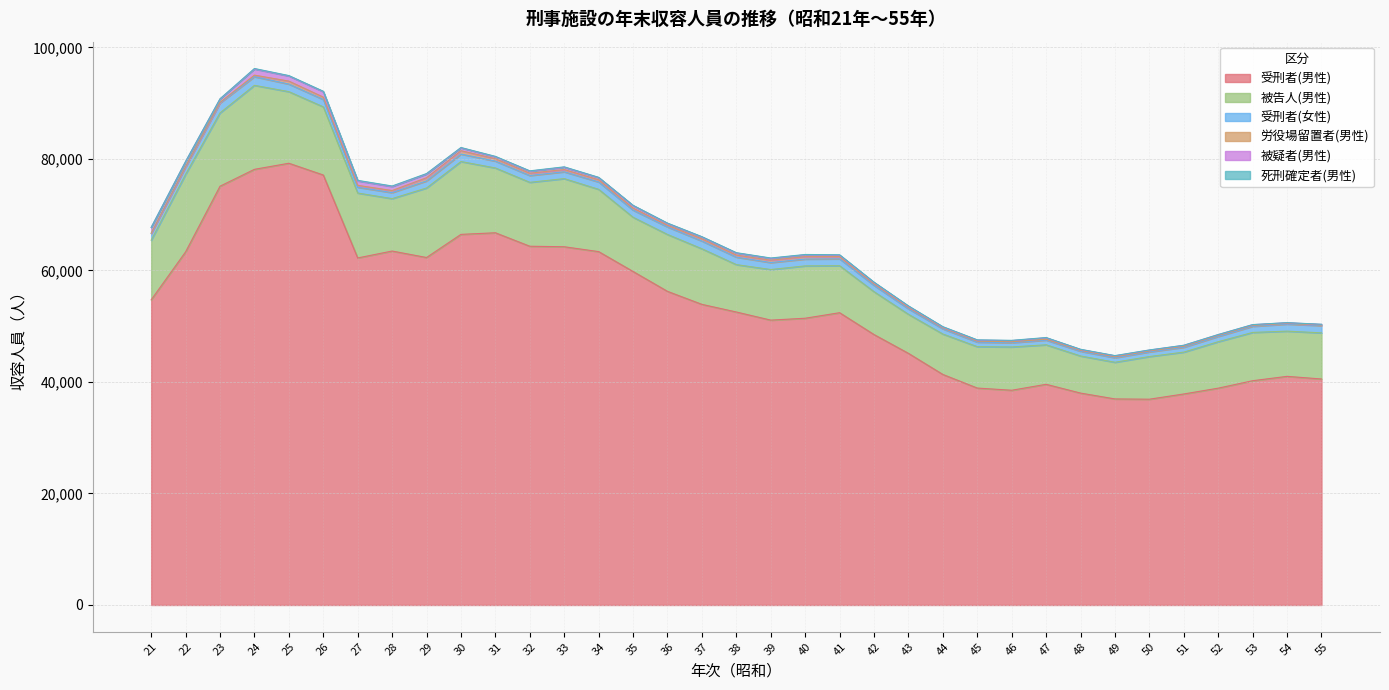

How many lines are shown in the chart?

6